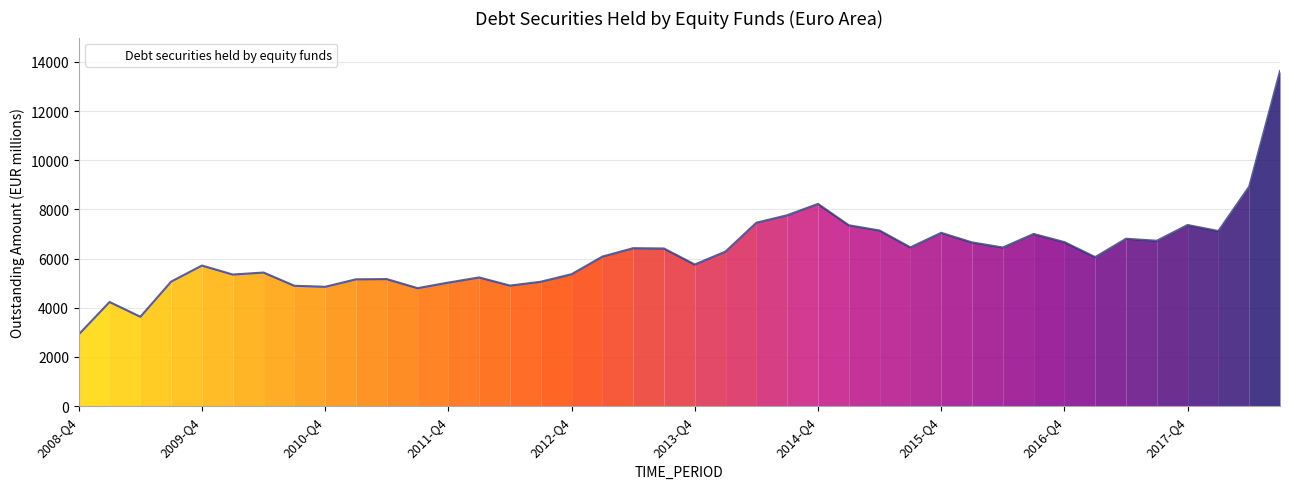

What is the average value?

6217.8